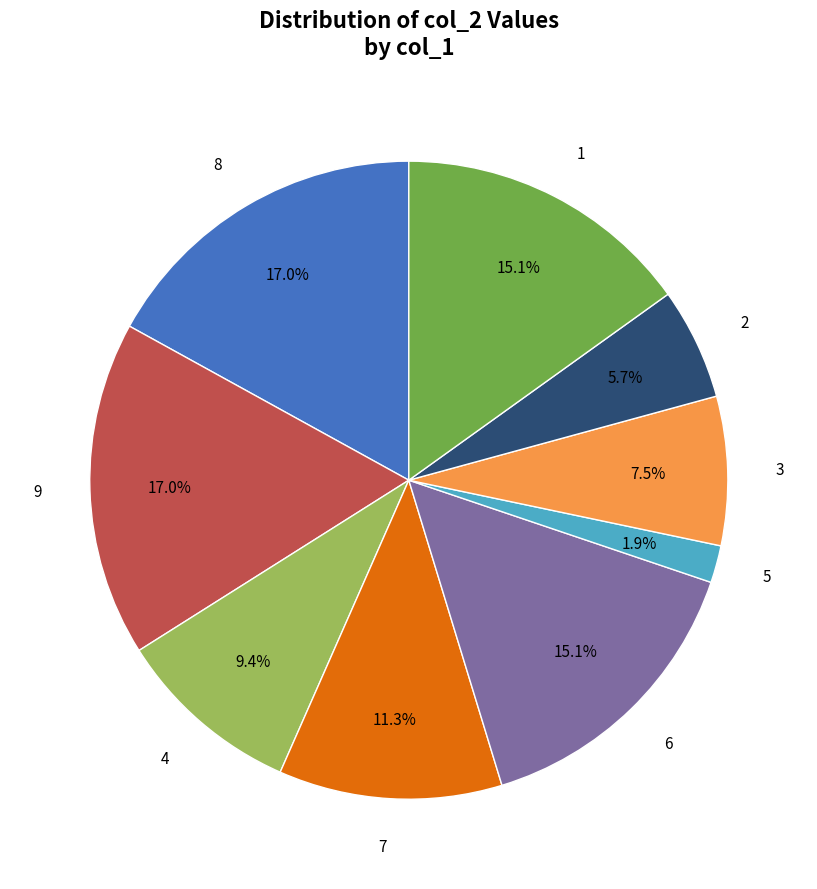

To the nearest percent, what is the difference between the largest and smallest slice percentages?

15%